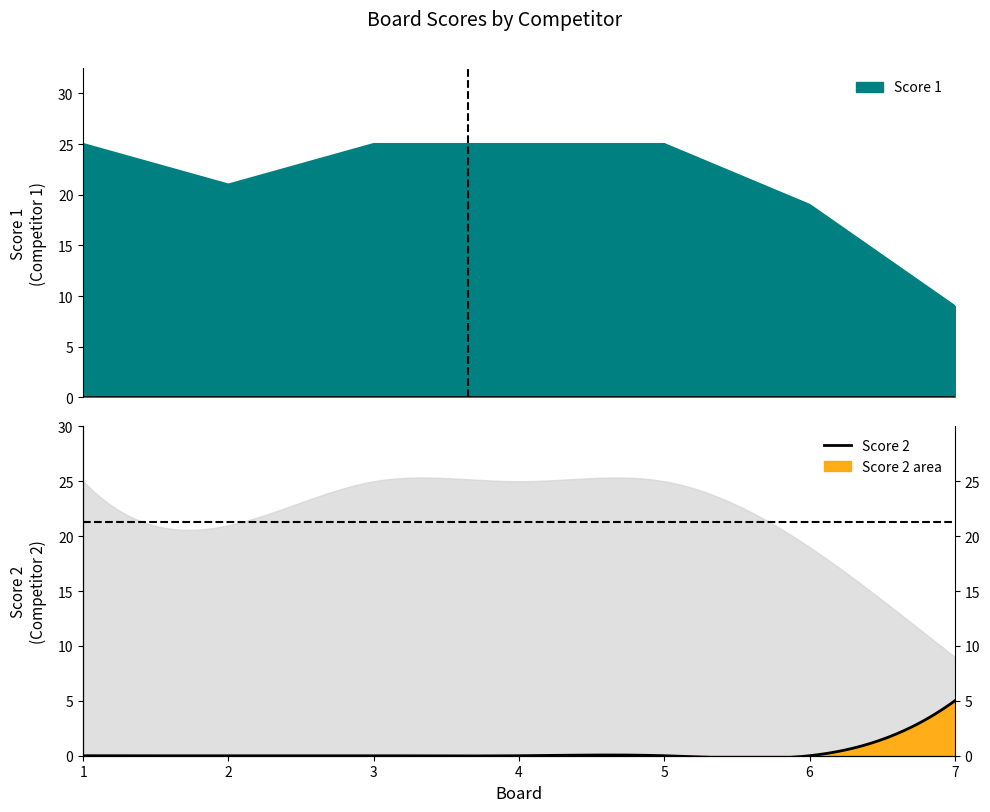

What is the greatest value displayed?

25